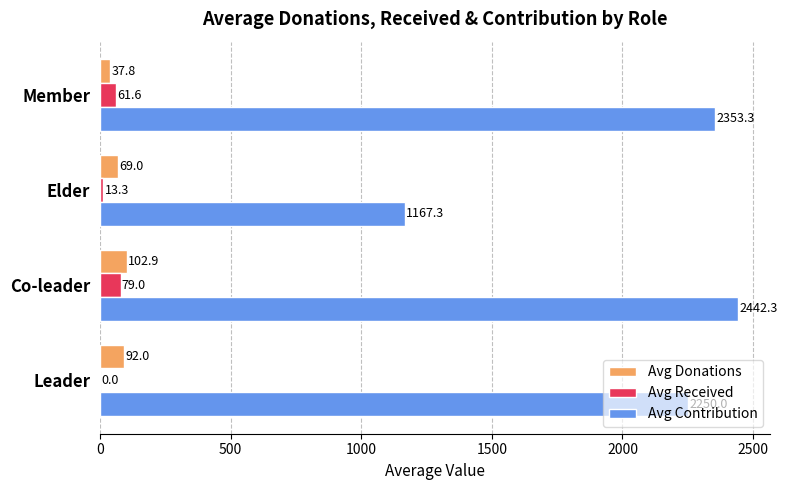

How many series are shown in this chart?

3